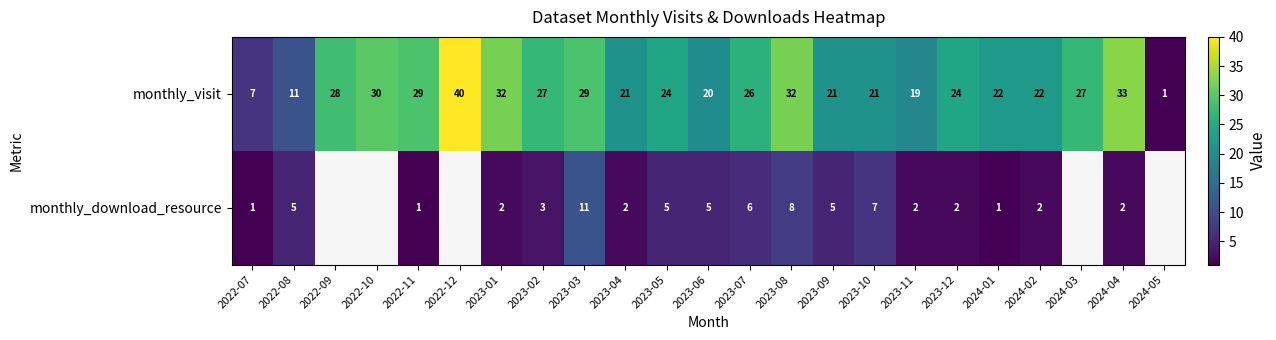

What is the smallest value displayed?

1.0